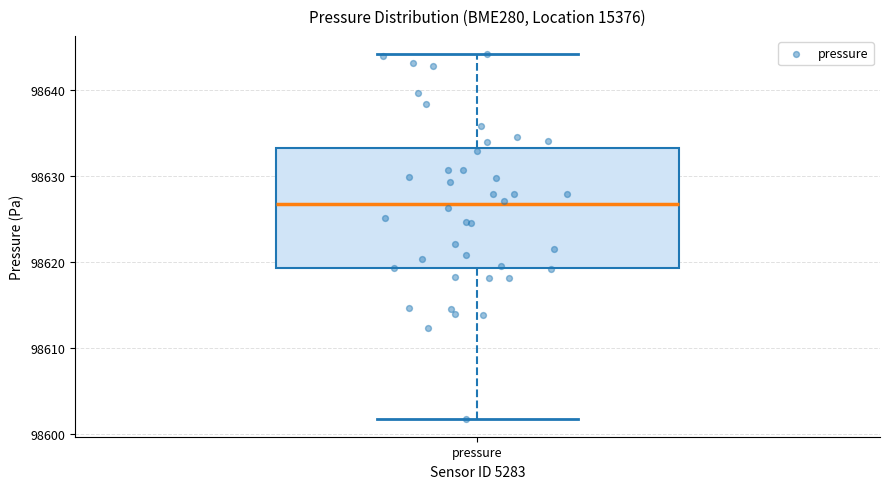

Transcribe this box plot: give where the median line is, the range the box spans, and where the two whiskers end, as read against the y-axis. The values are not printed on the chart, so give them approximately, as read against the axis.

median 98627, box 98619 to 98633, whiskers 98602 to 98644